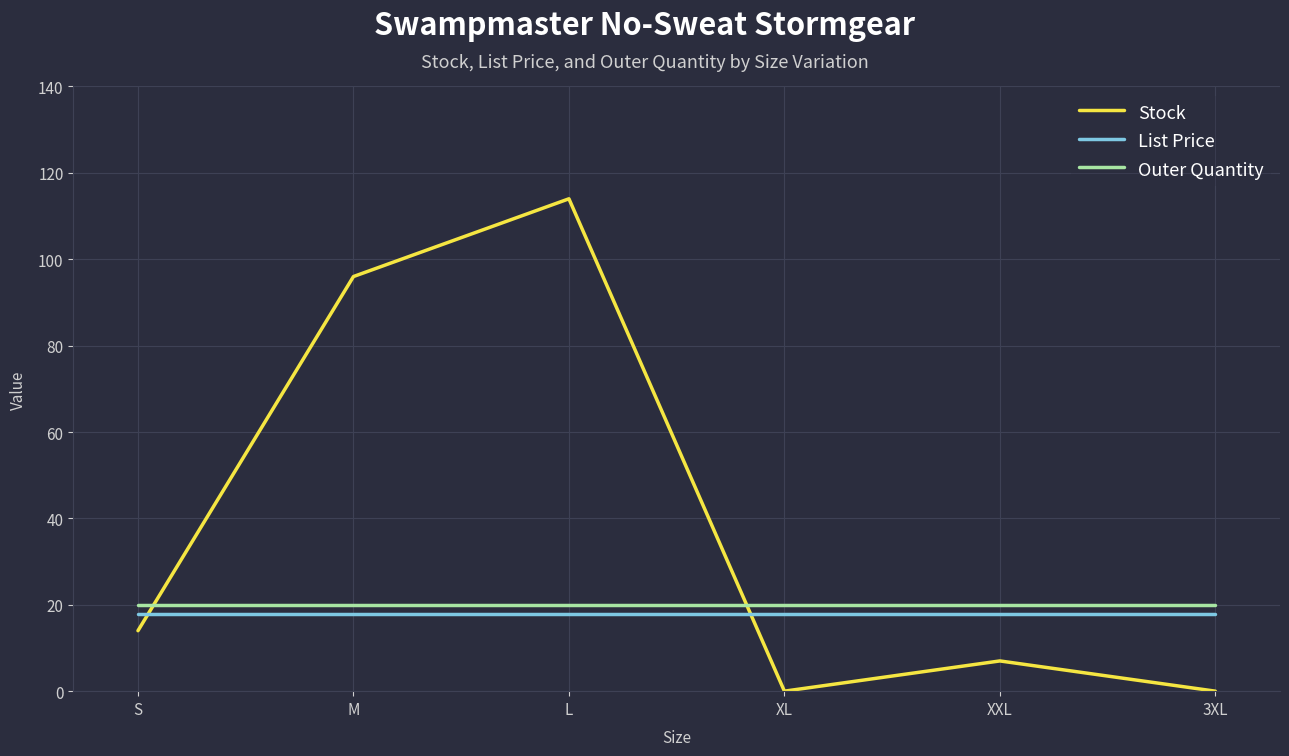

The Stock series shows 114.0 at L. True or false?

True